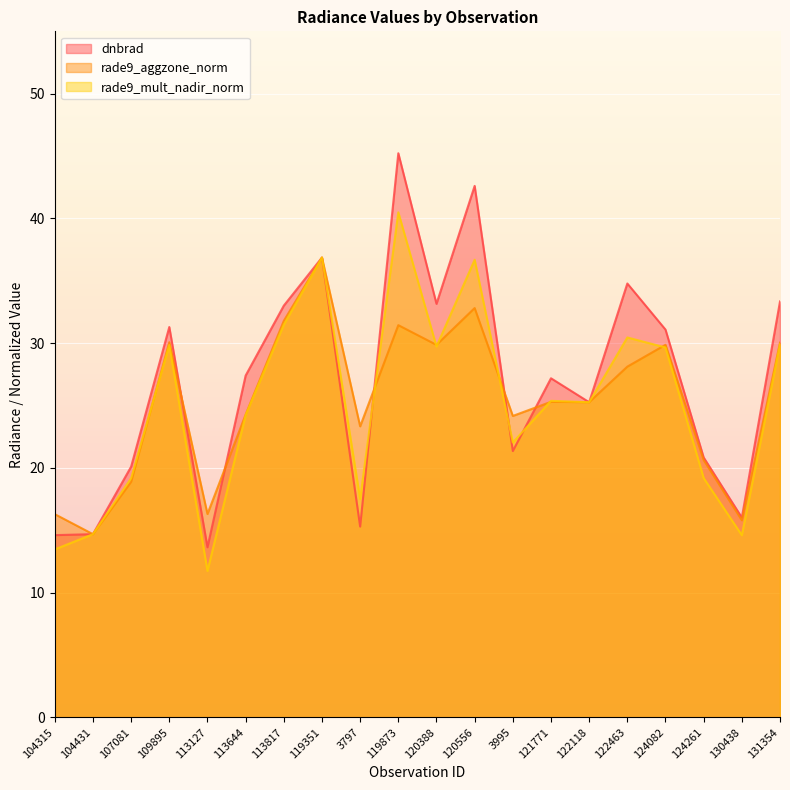

How many times do dnbrad and rade9_mult_nadir_norm cross each other?

3